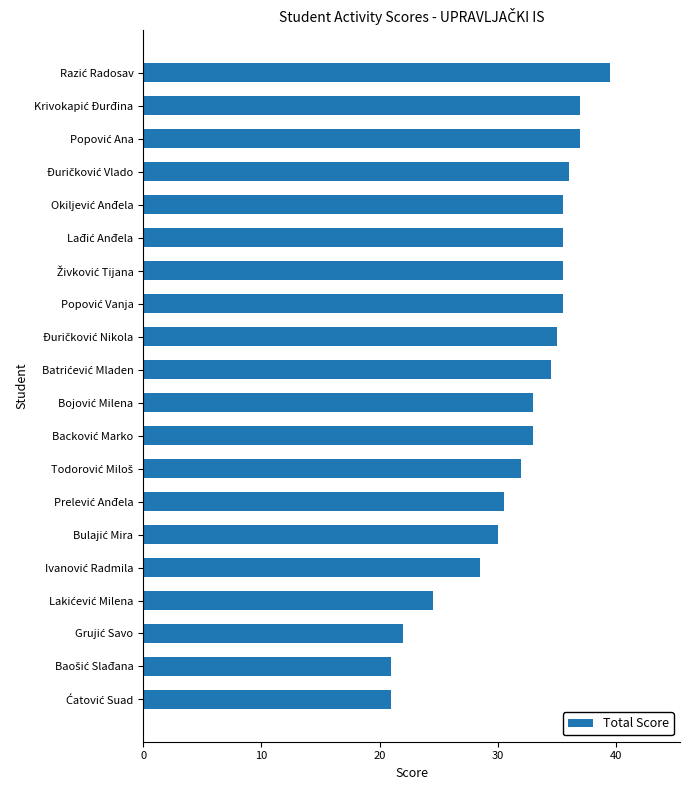

What is the smallest value displayed?

21.0